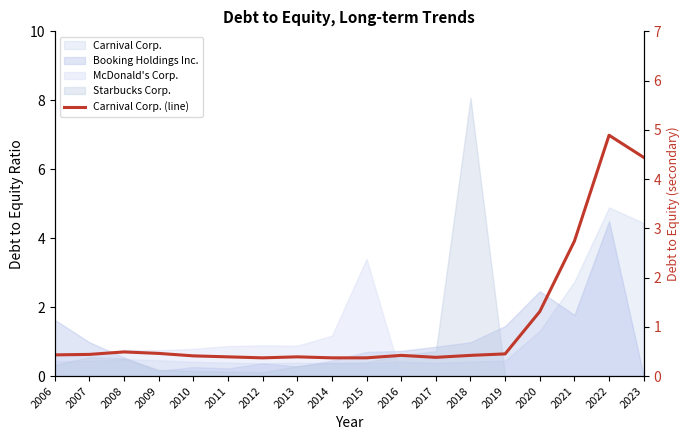

The value at 2023 is 4.4. True or false?

True